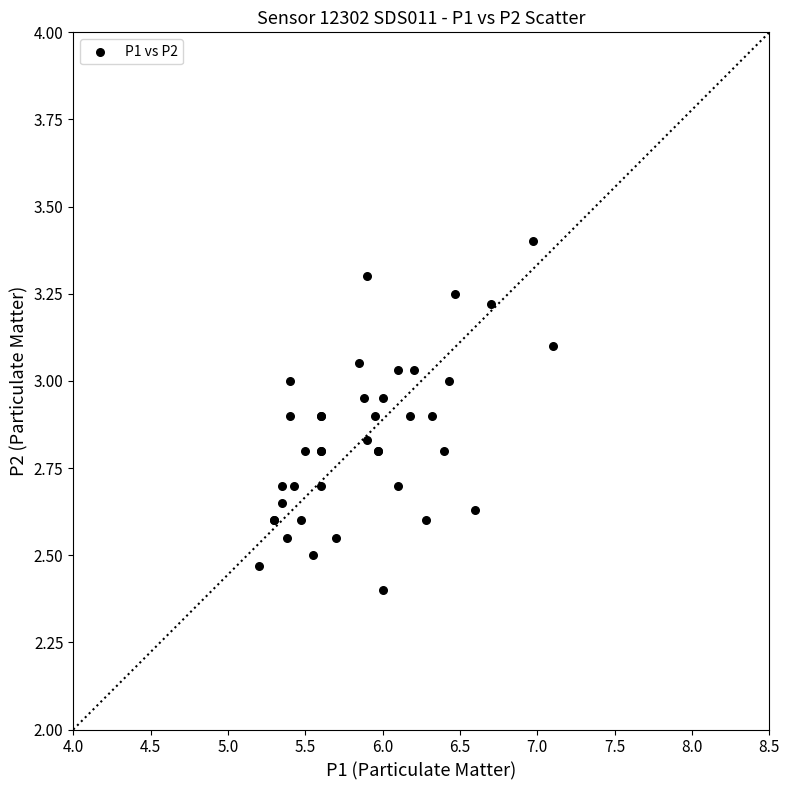

What Y value in the scatter plot is closest to 2?

2.4